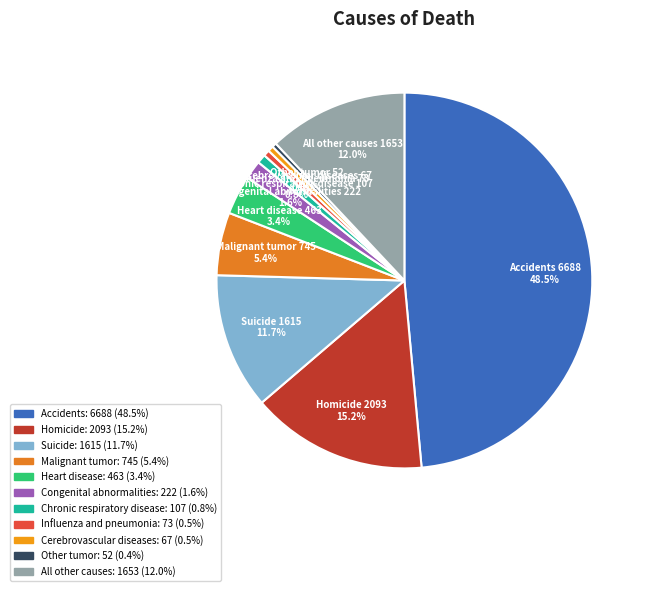

Does any single category account for the majority?

No